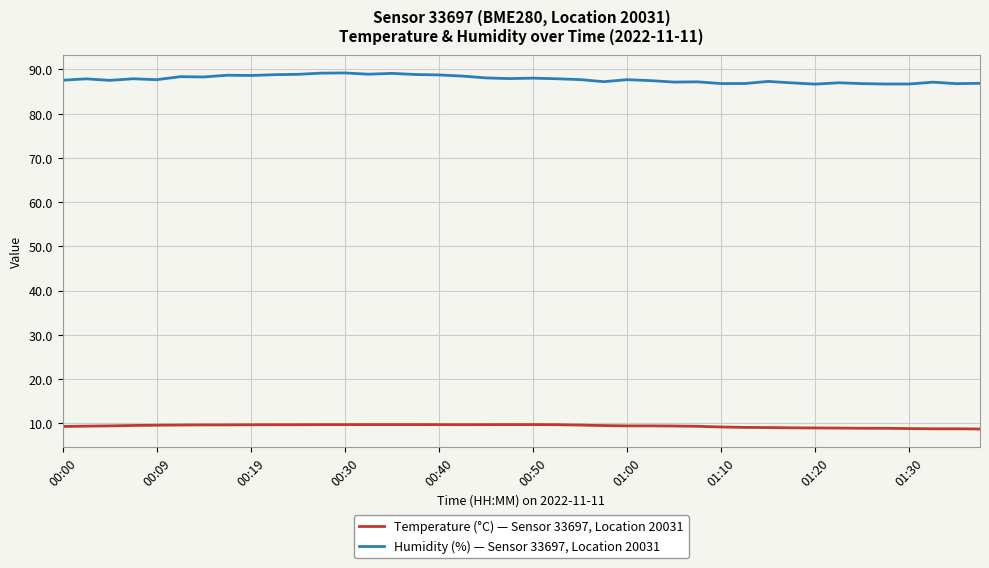

True or false: Humidity (%) — Sensor 33697, Location 20031 and Temperature (°C) — Sensor 33697, Location 20031 cross at least once.

False